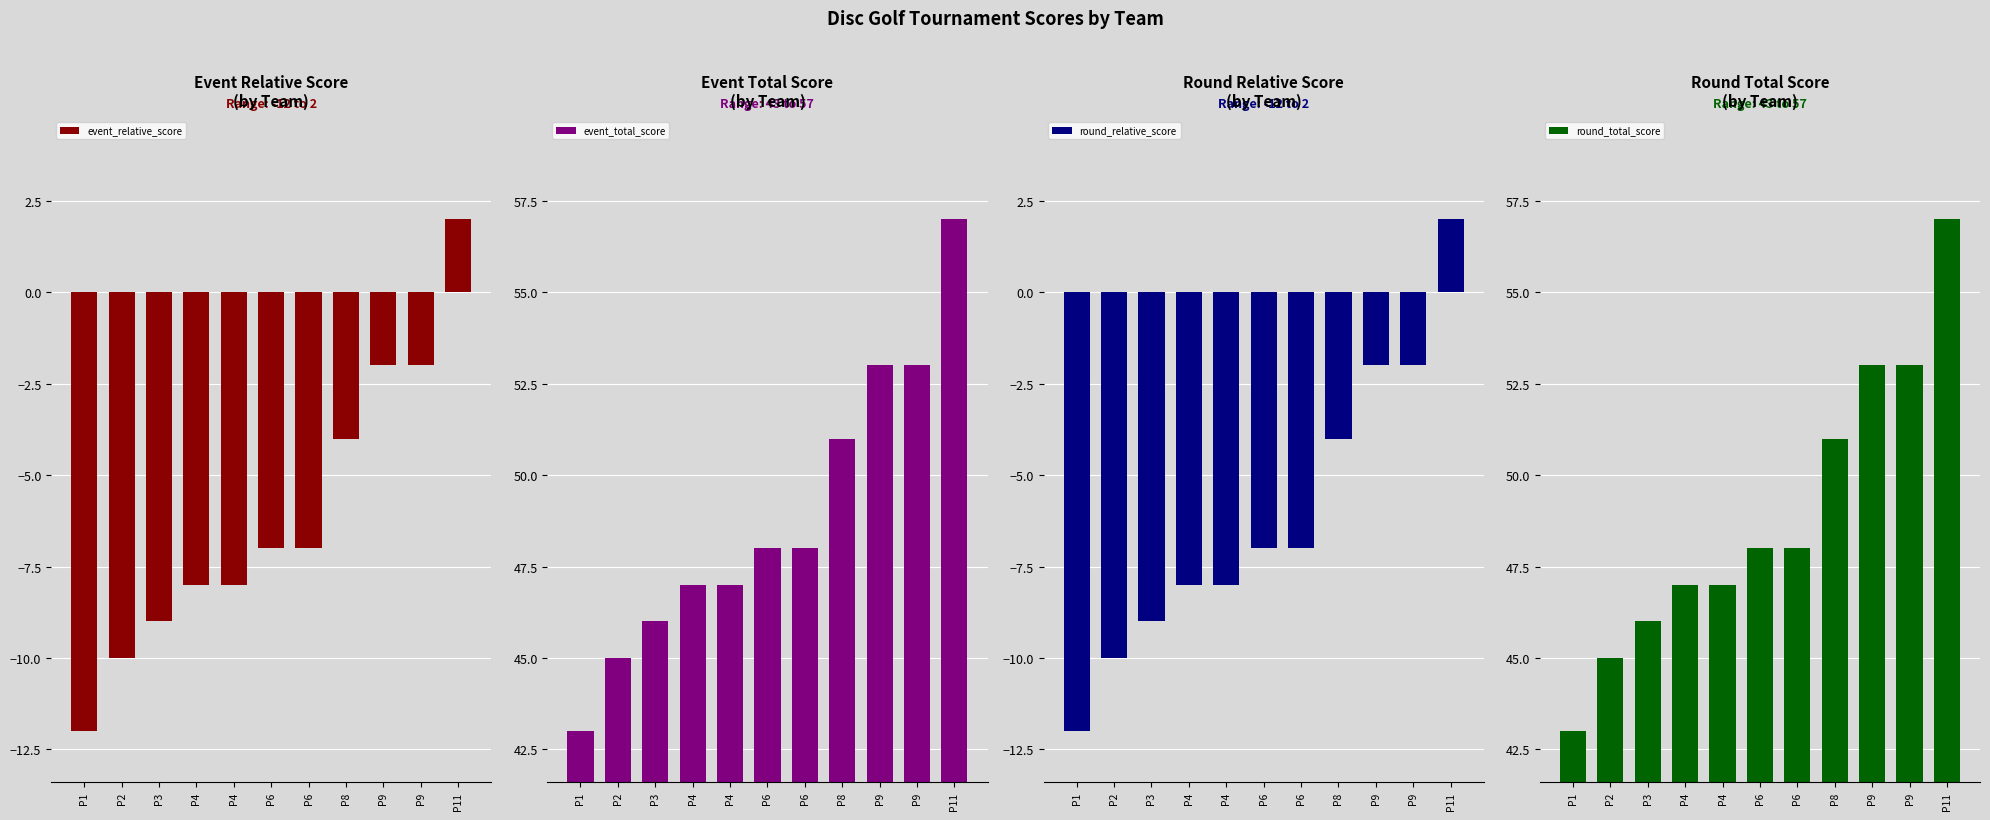

At how many categories does at least one series exceed 36?

11